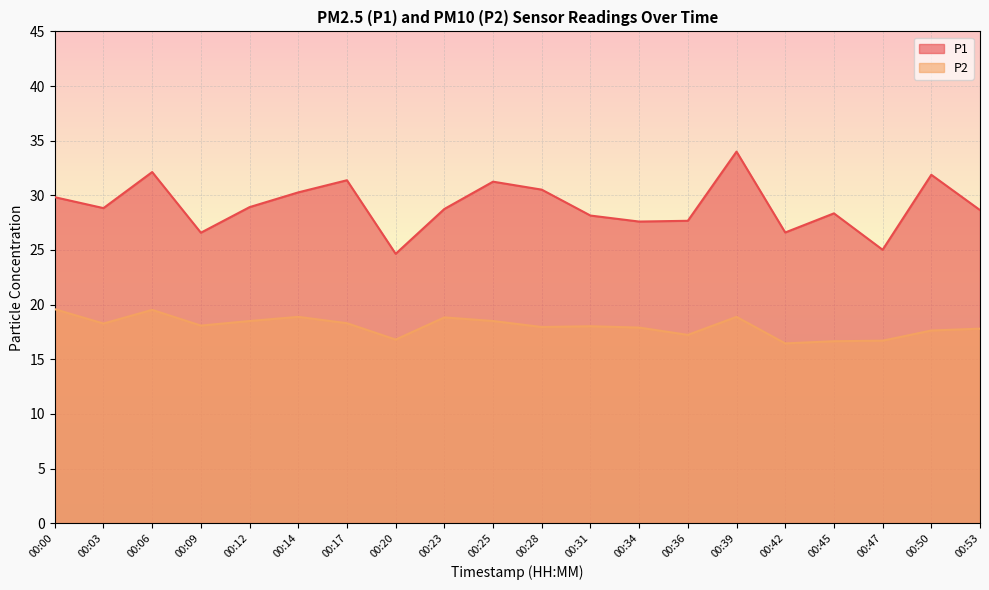

True or false: P1 and P2 cross at least once.

False